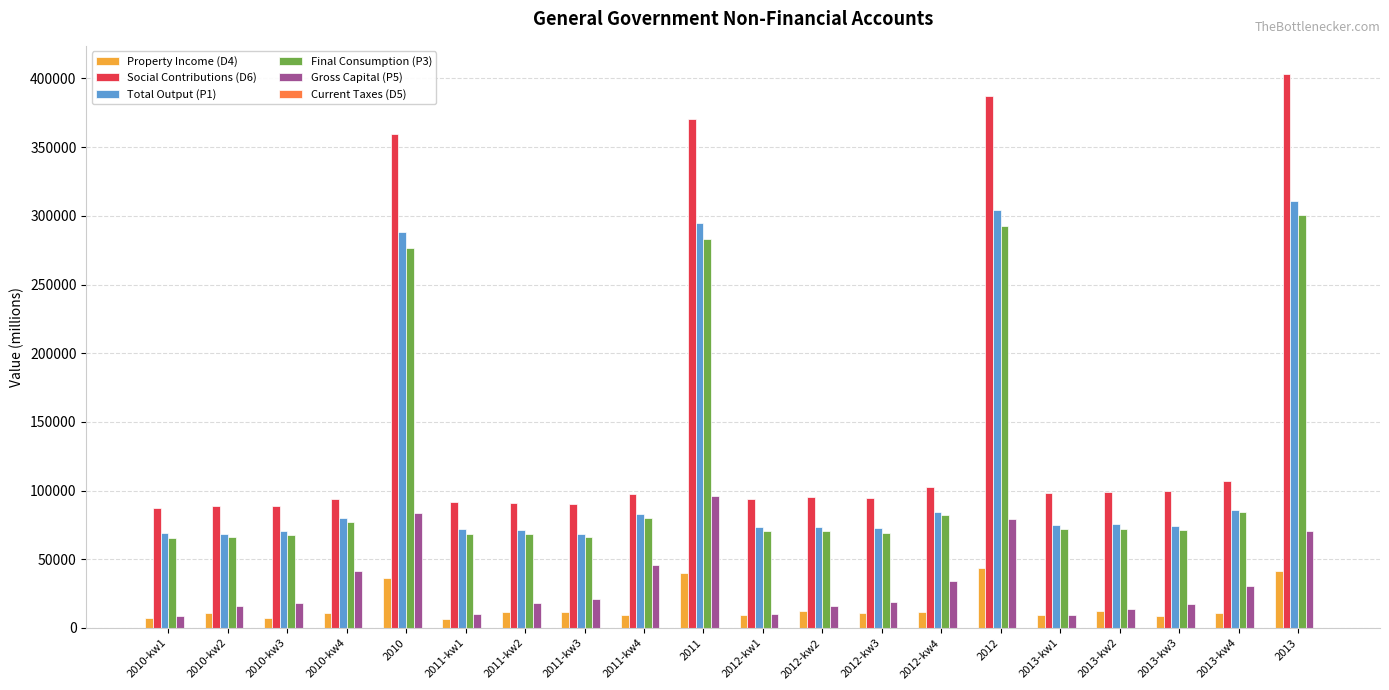

Which series has the largest total across all categories?

Social Contributions (D6)